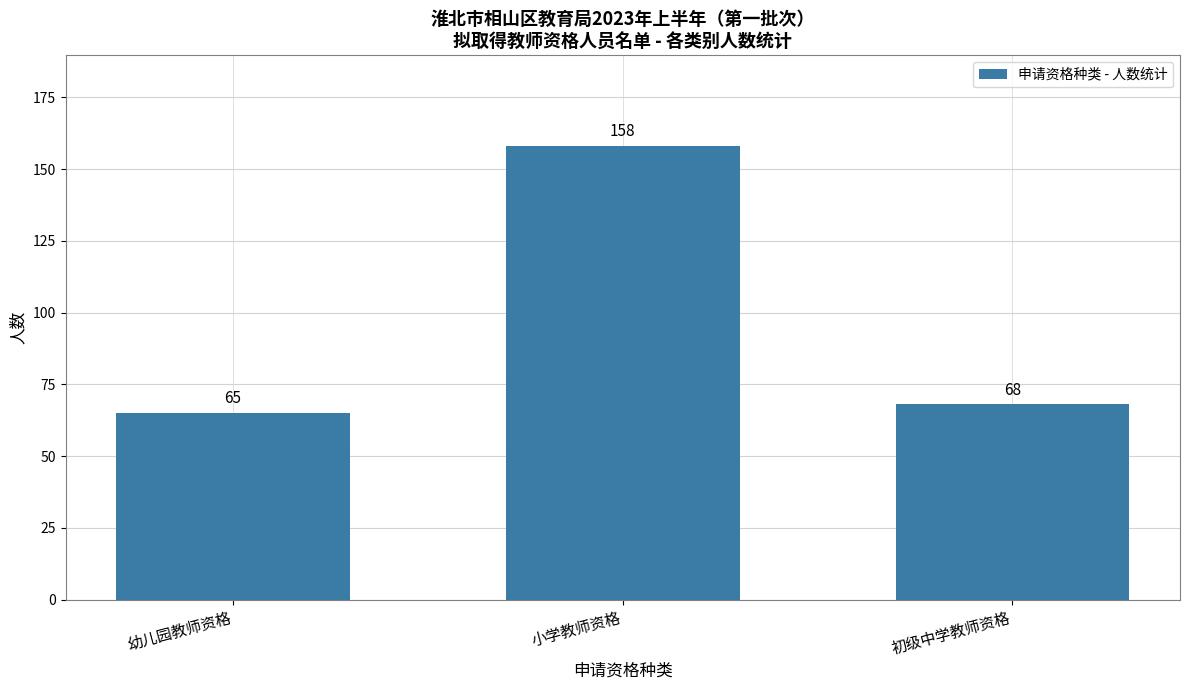

The chart shows a value of 103 at 幼儿园教师资格. True or false?

False